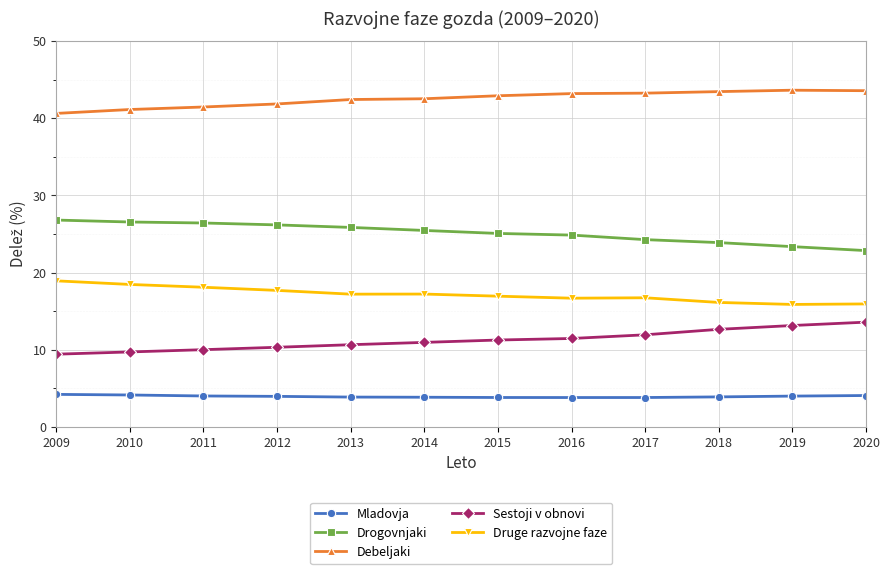

What is the total value across all series at 2012?

100.0